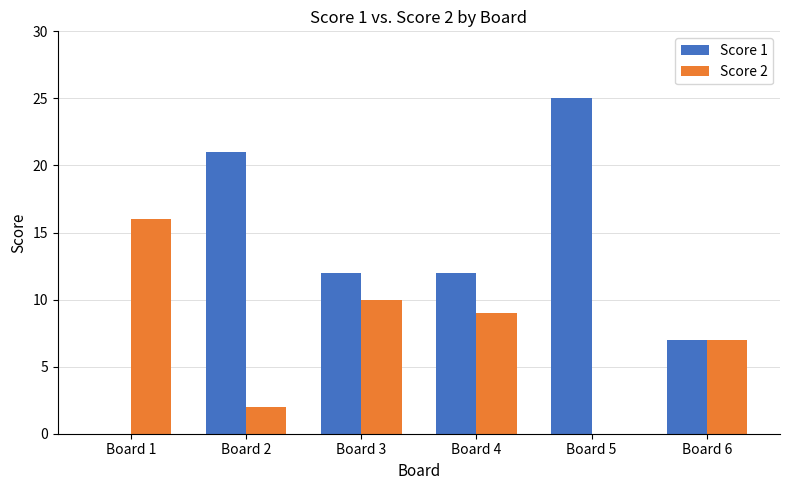

Where does the Score 2 series first go above 9?

Board 1